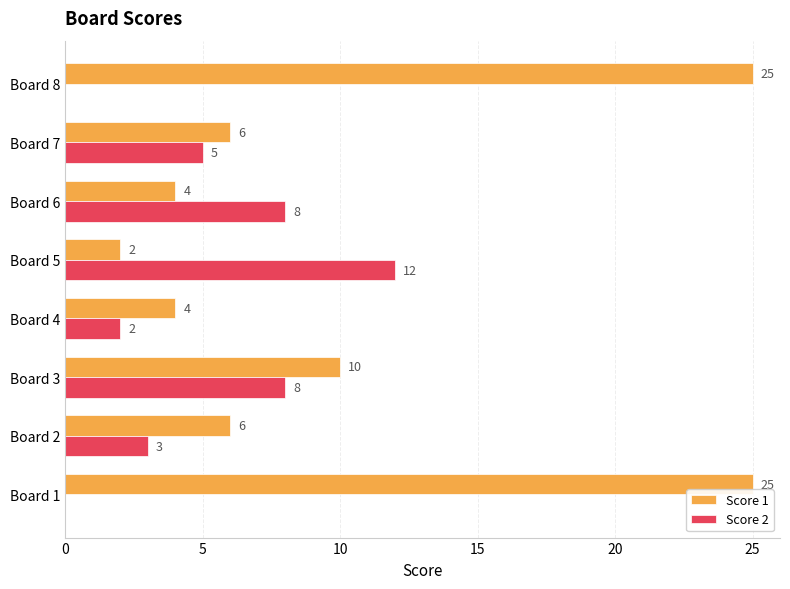

What is the approximate value of Score 1 at Board 1, to the nearest 5?

25